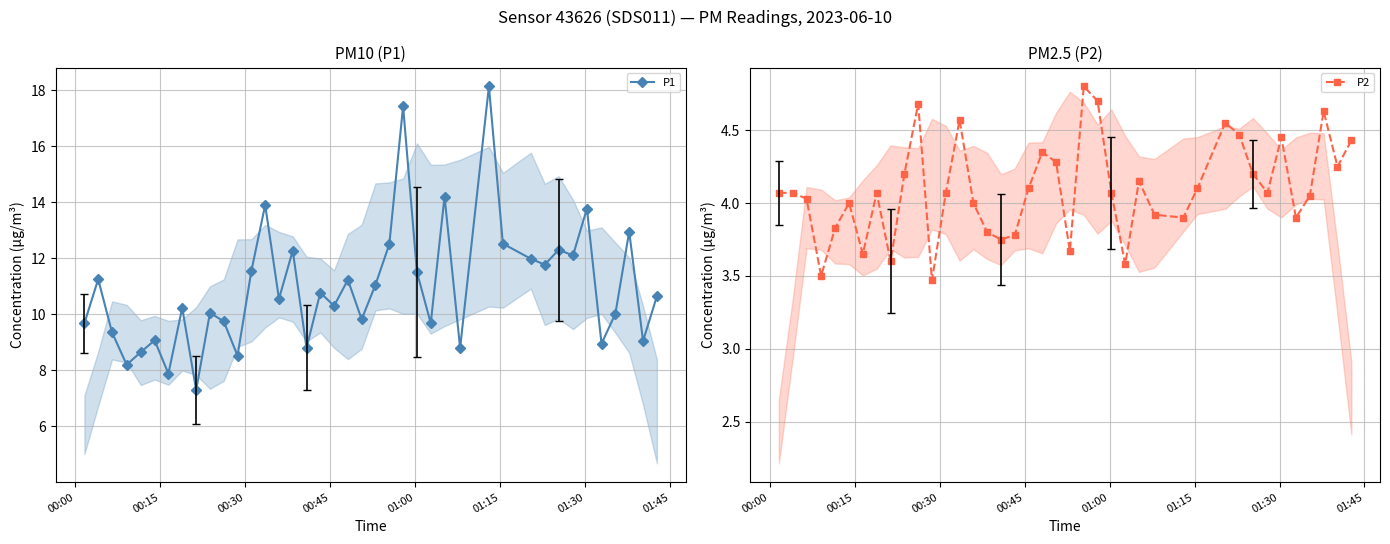

What is the maximum value for P2?

4.8